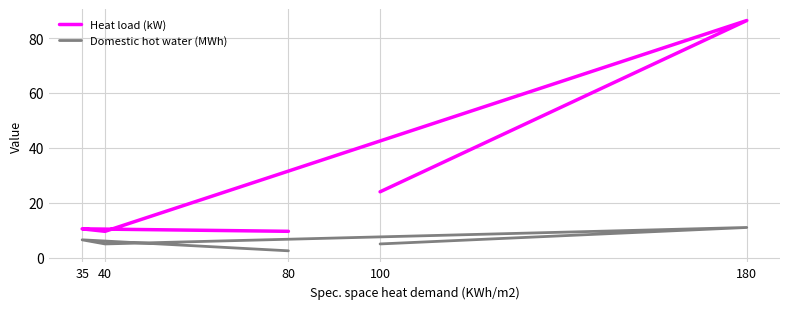

Reading right to left, extract all data points from this chart.

Heat load (kW): 100=24.0	180=86.4	40=9.6	35=10.5	80=9.6
Domestic hot water (MWh): 100=5.0	180=11.0	40=5.0	35=6.5	80=2.5